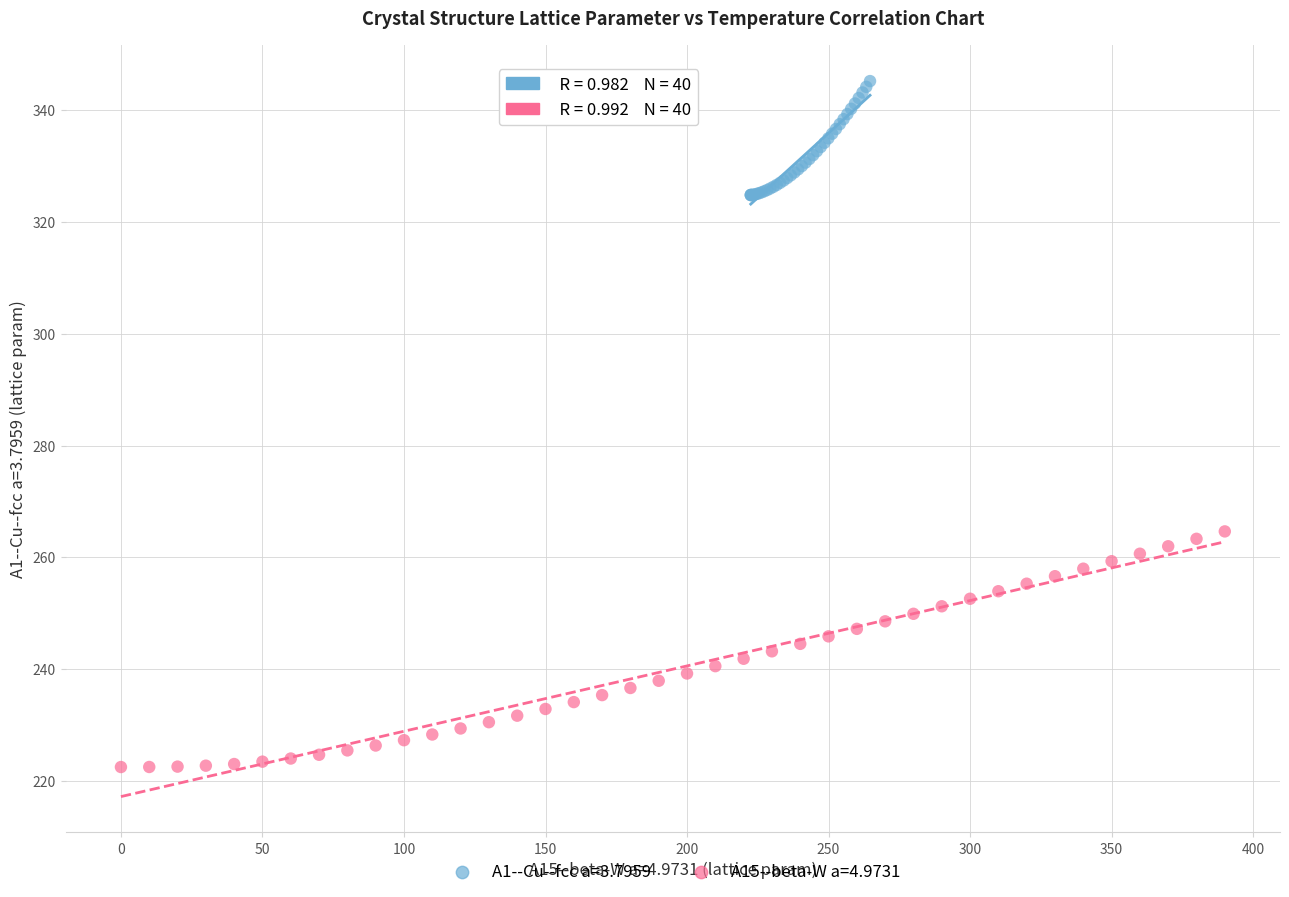

Which series reaches the minimum Y coordinate?

A15--beta-W a=4.9731